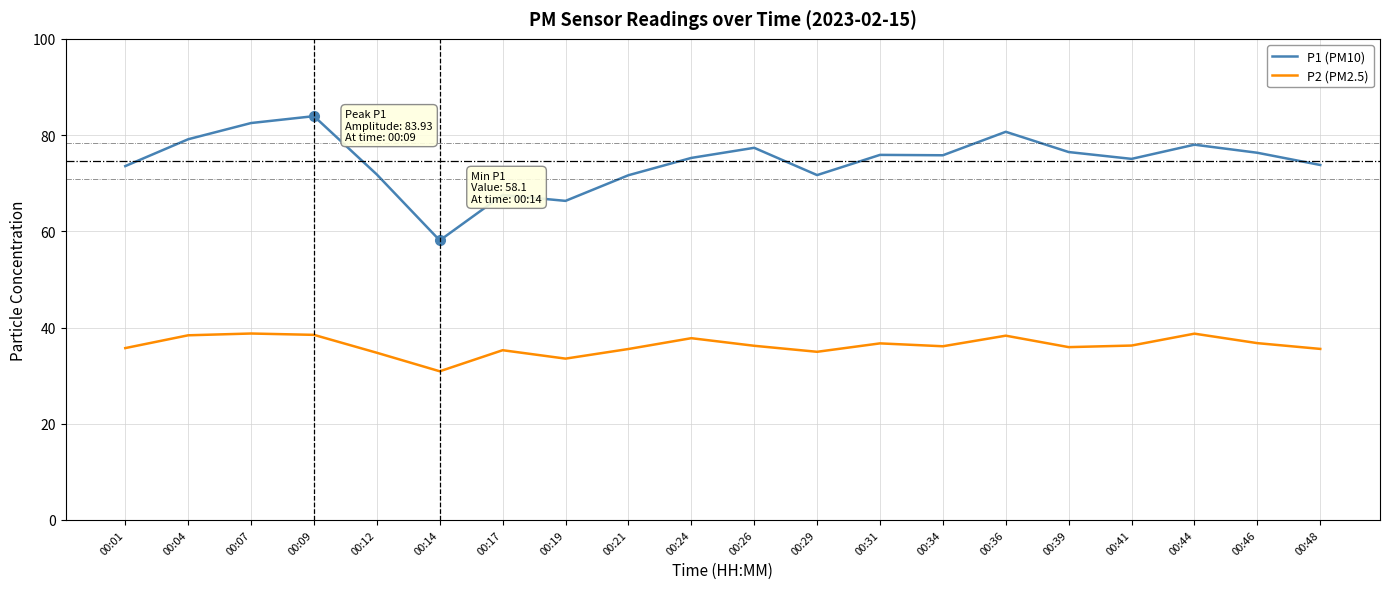

At how many categories does at least one series exceed 42?

20